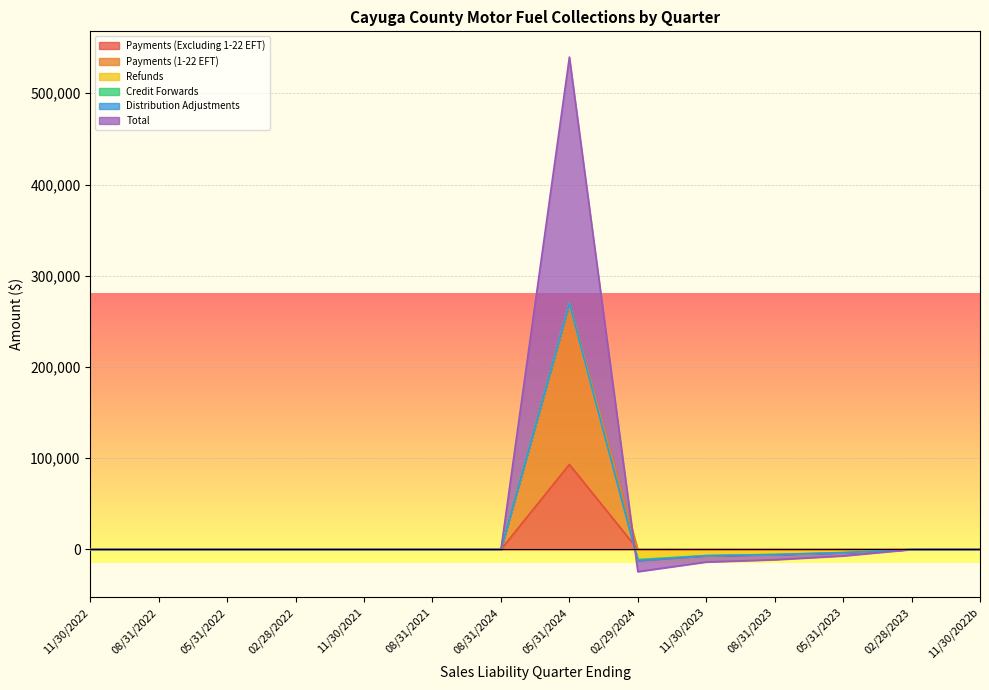

Where is Total nearest to the value 257703?

11/30/2022